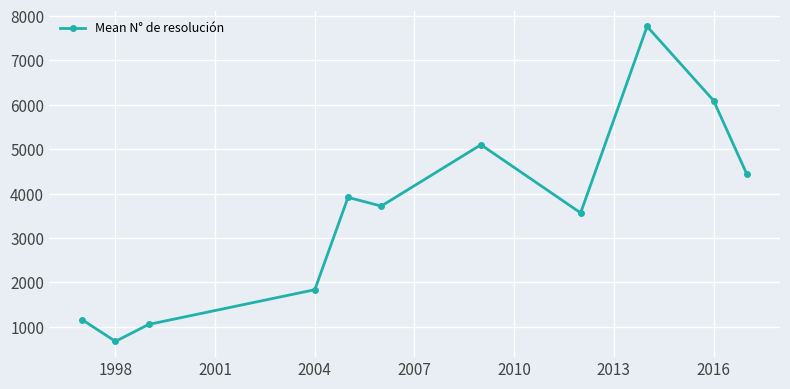

What is the value of the 3rd point from the left?

1053.0